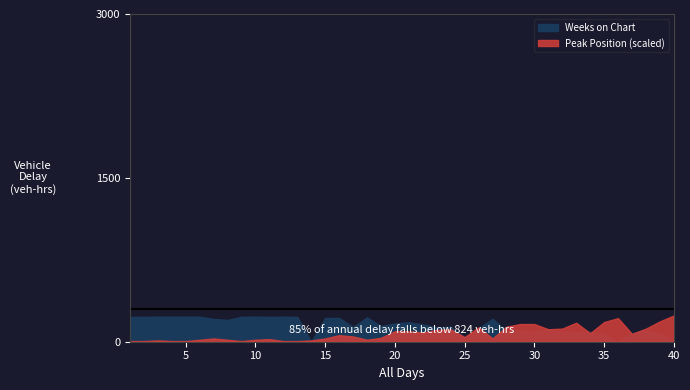

Count the number of categories in the chart.

40